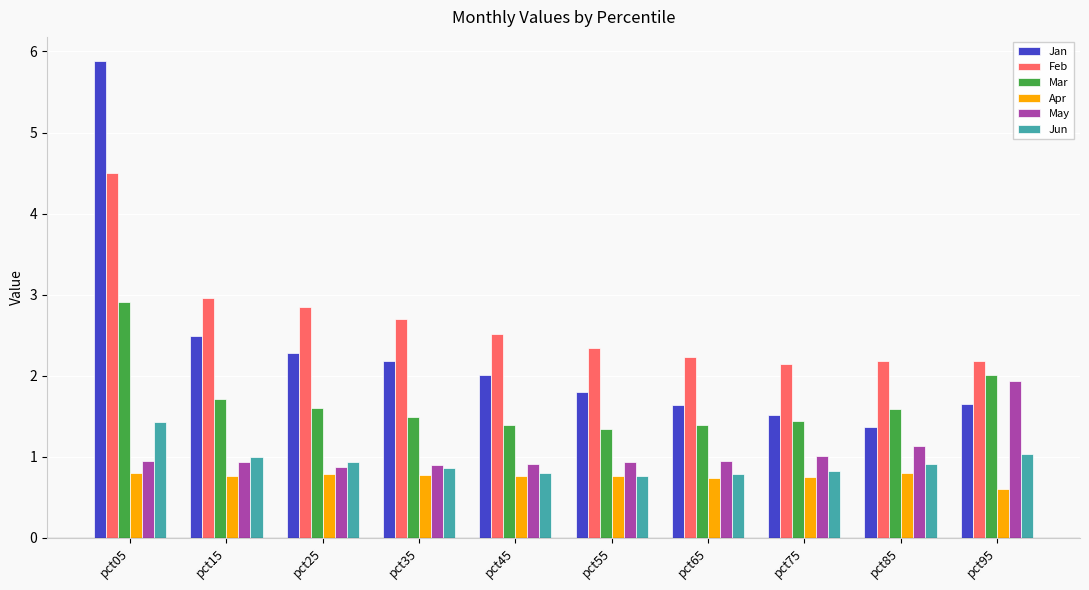

What are all the series names shown in the legend?

Jan, Feb, Mar, Apr, May, Jun